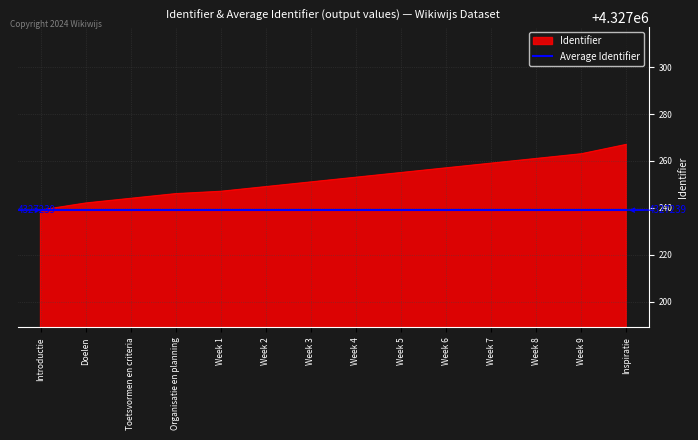

Which label corresponds to the largest value in the chart?

Inspiratie